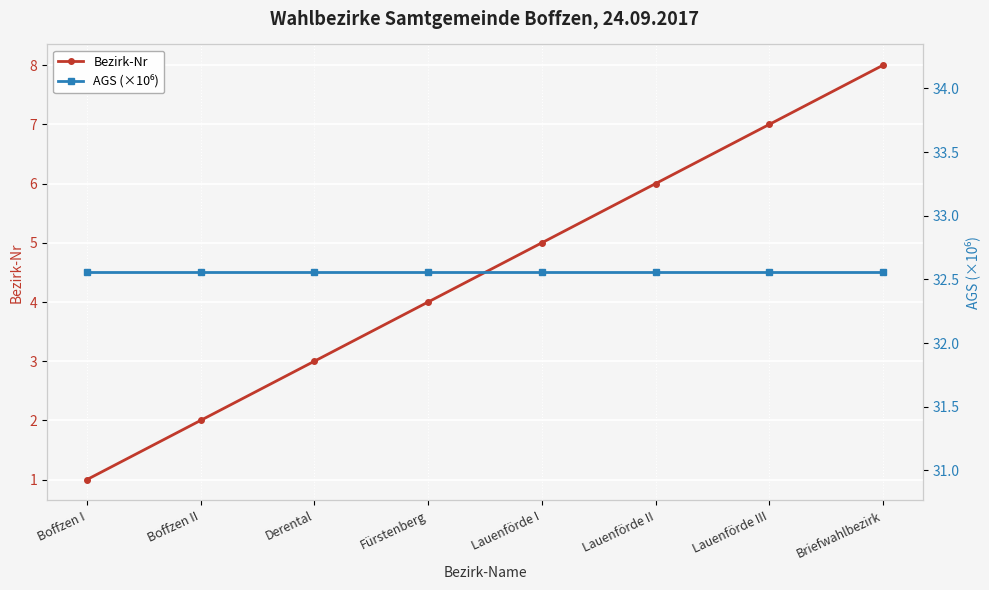

At how many categories does at least one series exceed 9?

8